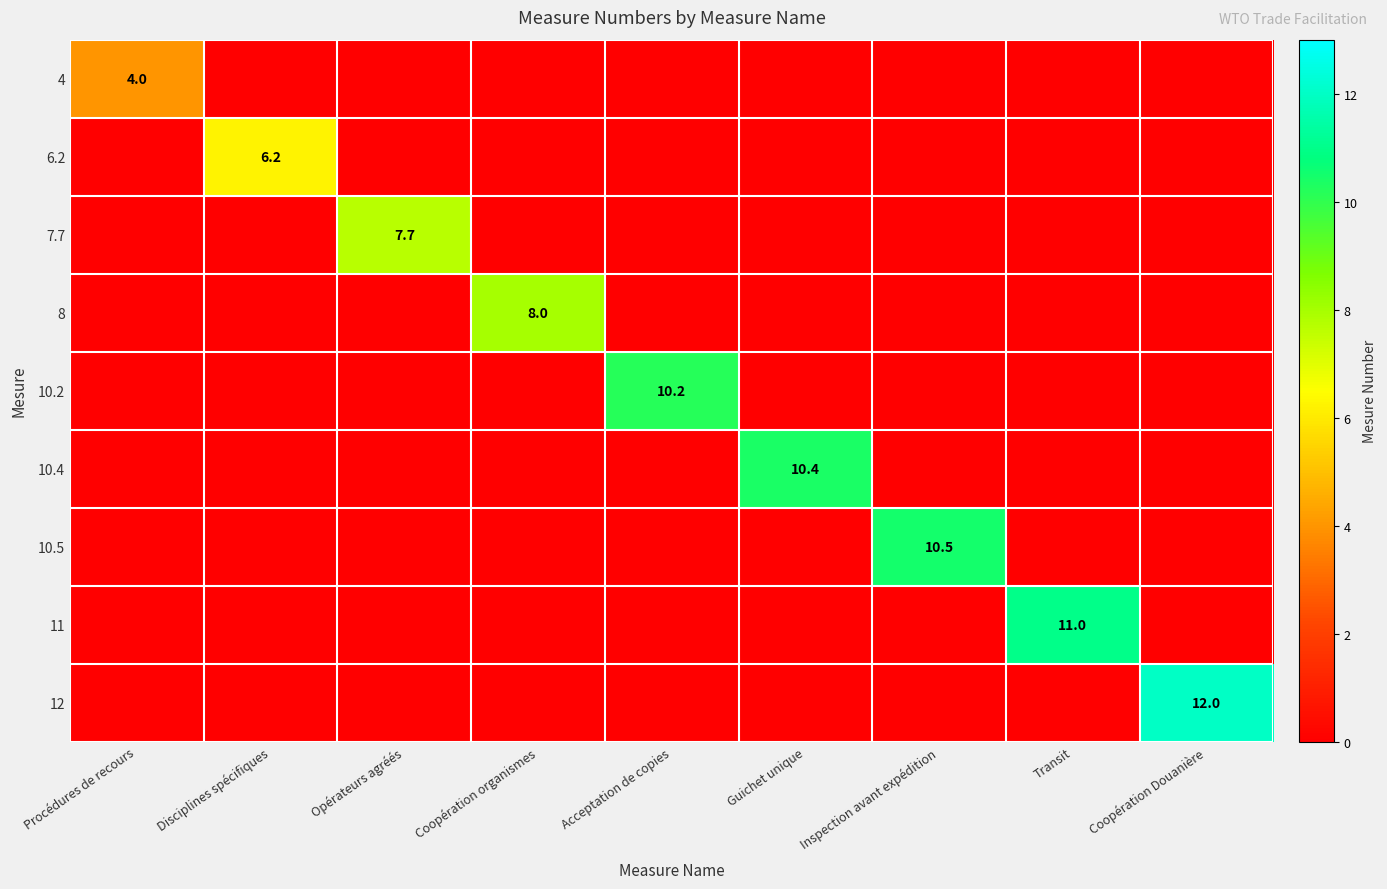

The 8 series shows 2.5 at Coopération organismes. True or false?

False